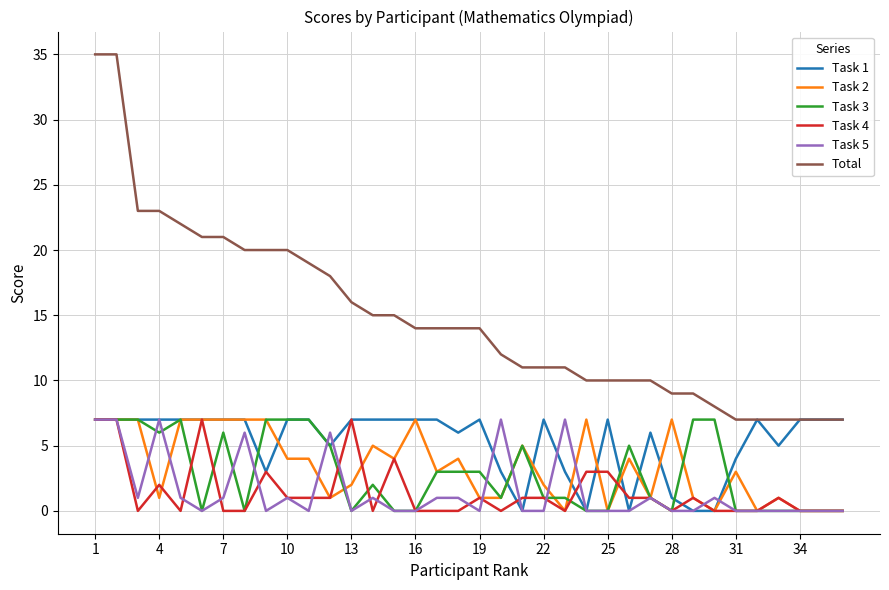

What is the maximum value shown in the chart?

35